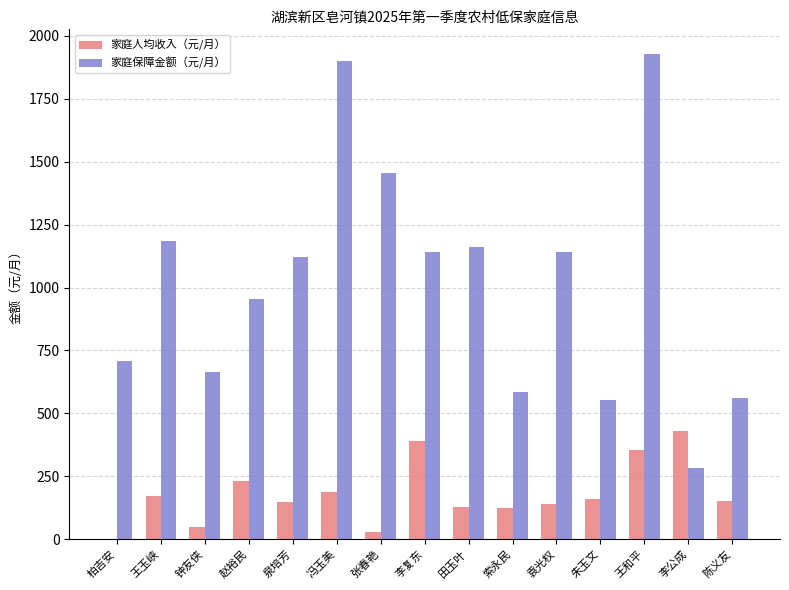

At which label is 家庭保障金额（元/月） closest to 1105?

泉培芳